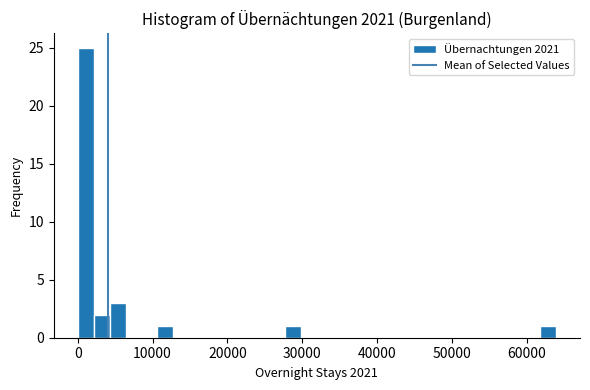

Around what value on the x-axis is the tallest bar? Give the approximate position of its centre, as read against the axis.

1000